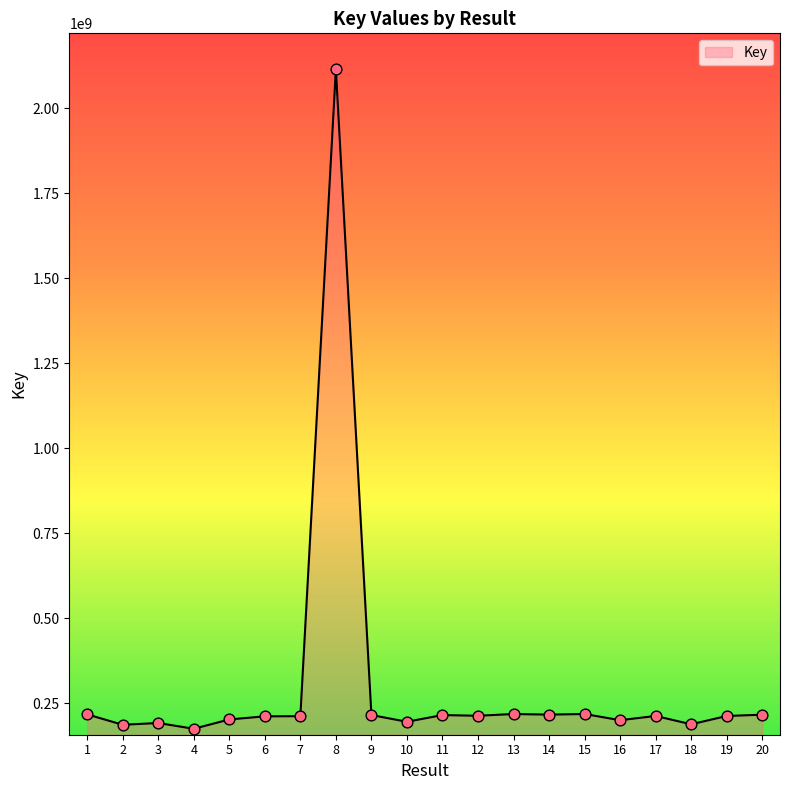

What is the ratio of the value at 7 to the value at 12?

1.0